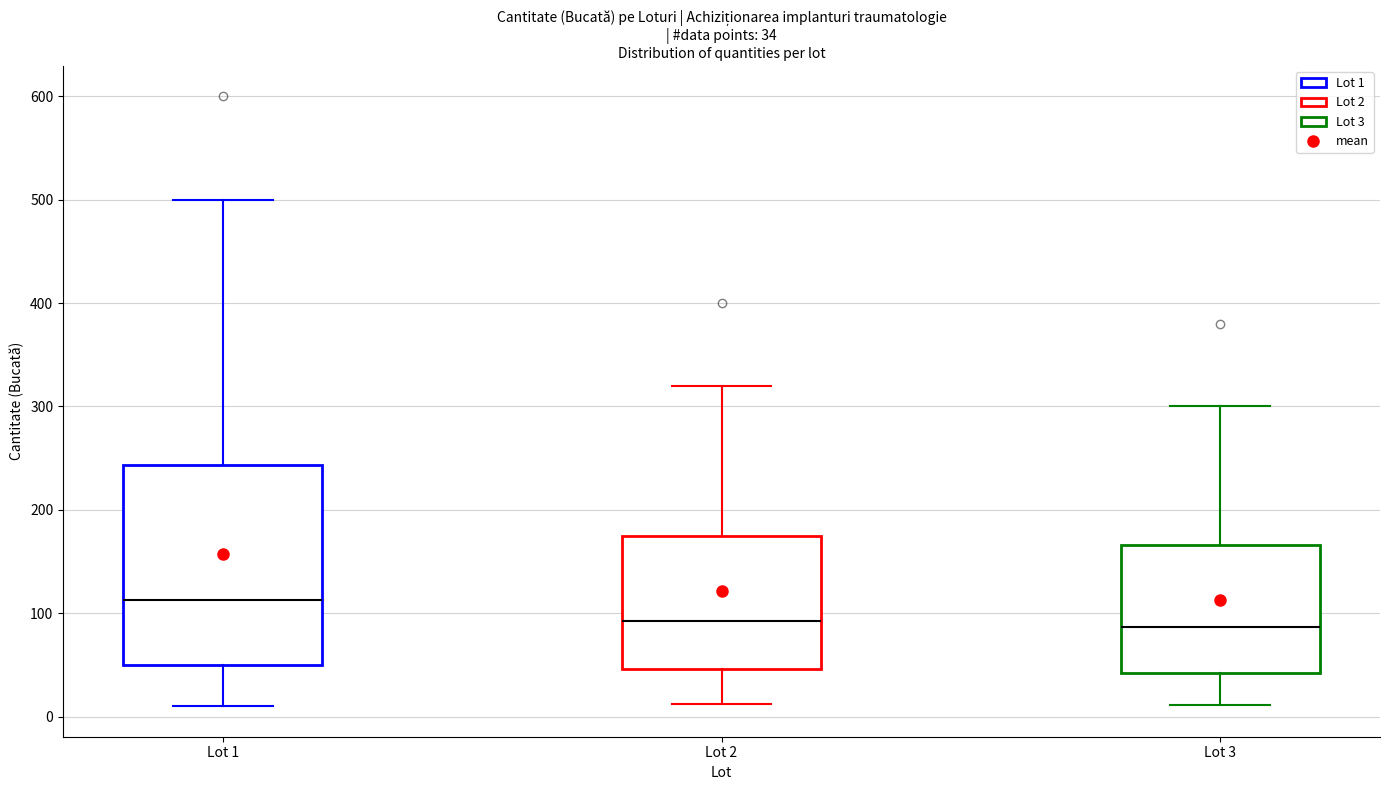

Comparing the boxes themselves (not the whiskers), which one is the tallest?

Lot 1